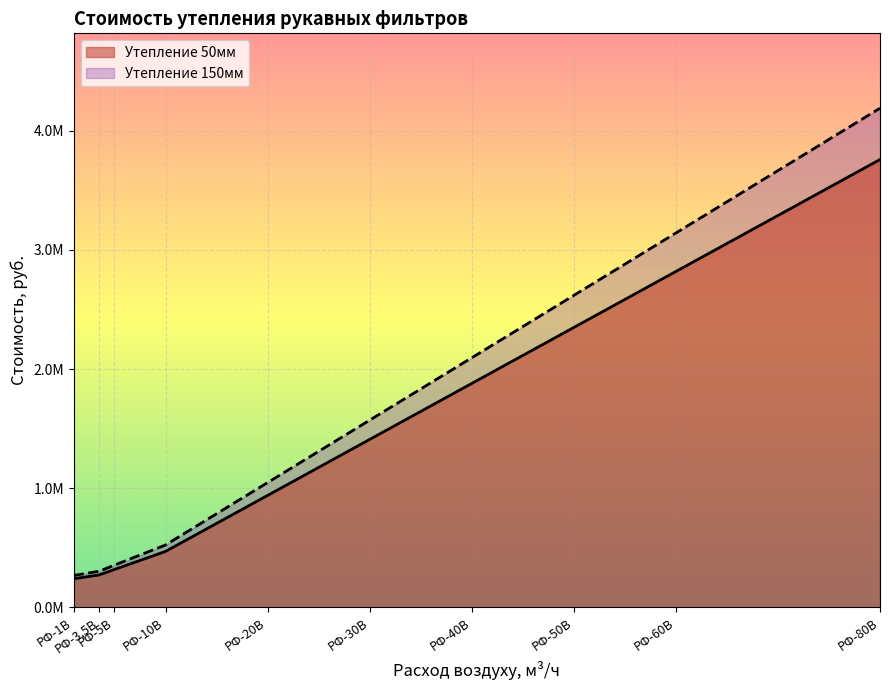

What is the minimum value for Утепление 150мм?

267967.3